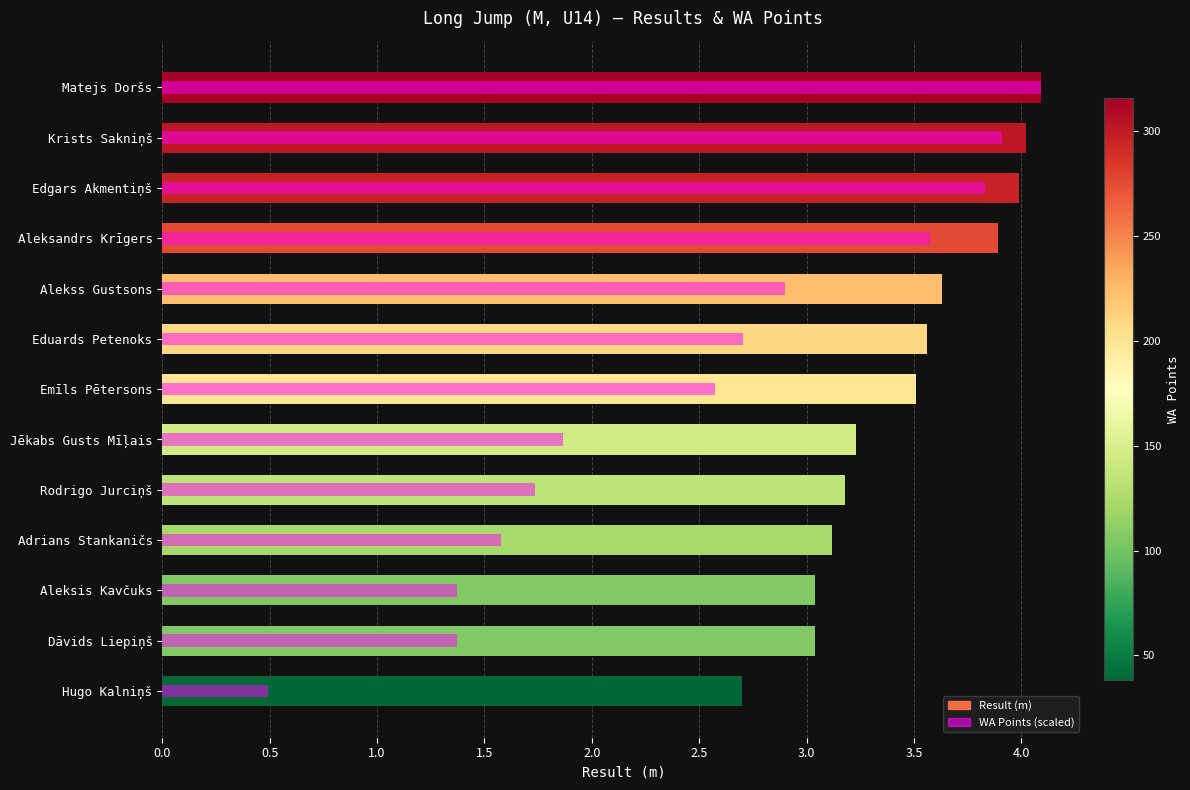

List the series in order of their peak value, lowest first.

Result (m), WA Points (scaled)